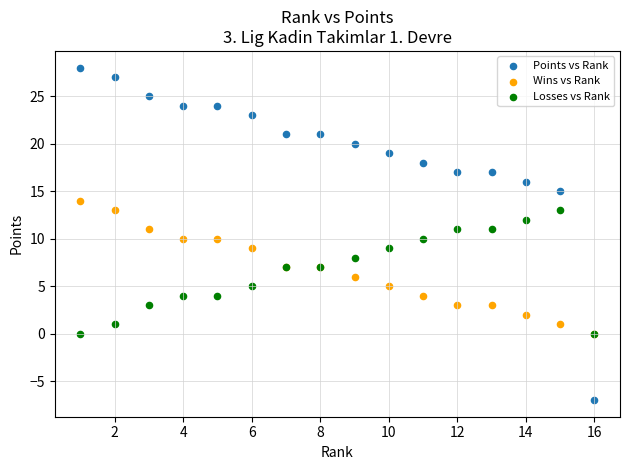

Which series has the widest spread of Y values?

Points vs Rank